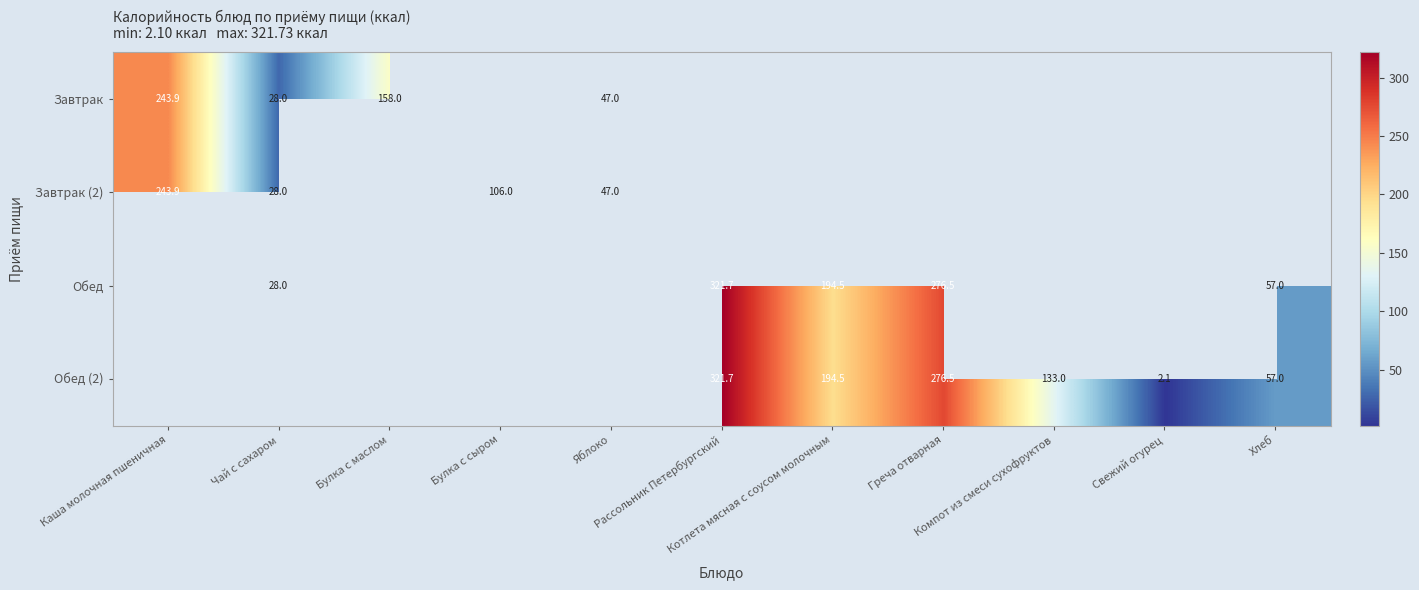

What is the lowest value of the Завтрак (2) series?

28.0